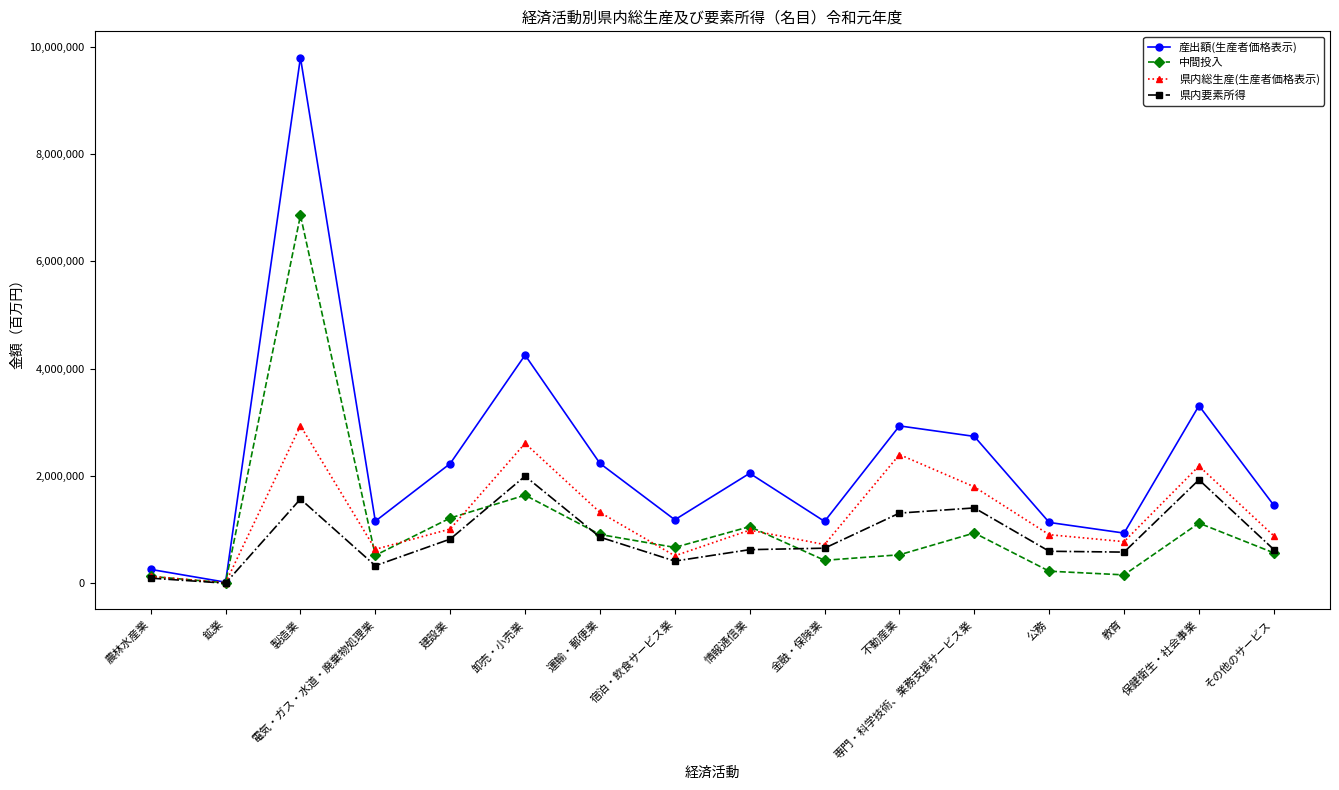

What is the total value across all series at 農林水産業?

622156